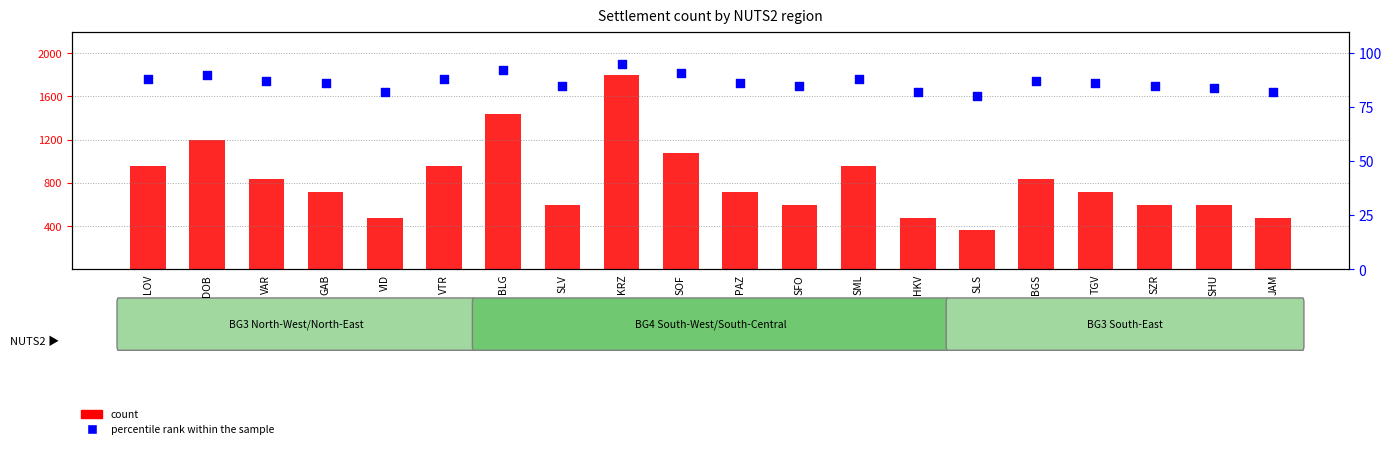

What are all the series names shown in the legend?

count, percentile rank within the sample